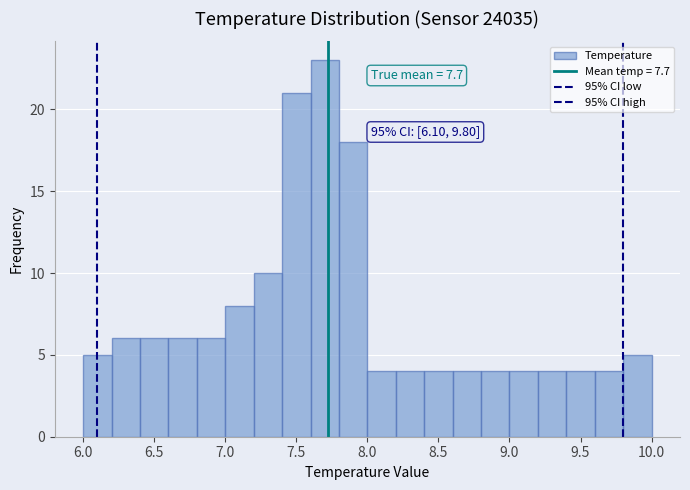

Which range on the x-axis has the tallest bar?

7.6 to 7.8